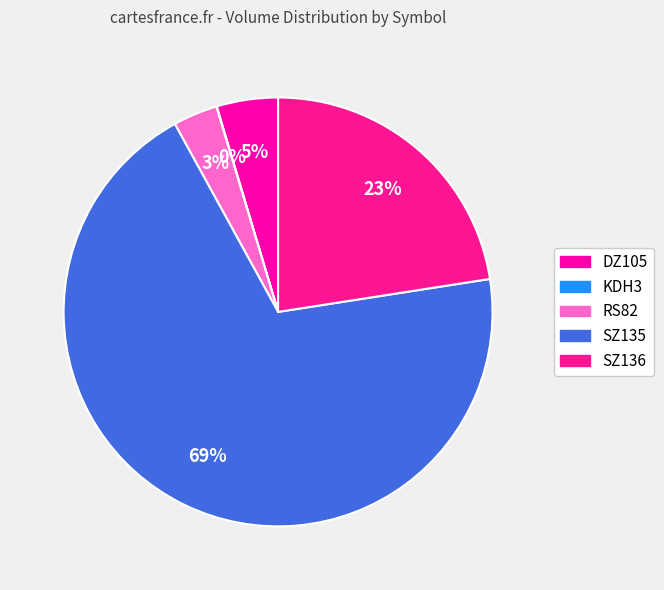

Which category accounts for the majority?

SZ135